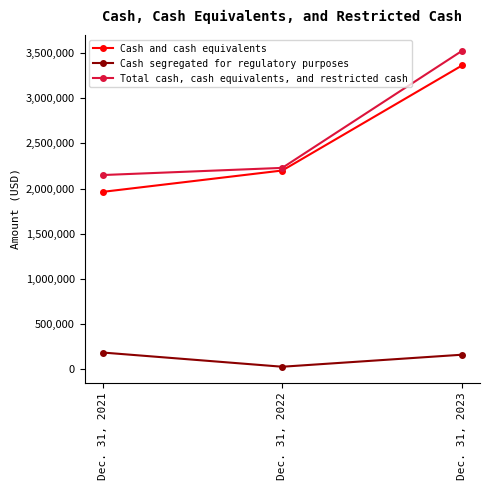

Reading left to right, transcribe all the data shown in this chart.

Cash and cash equivalents: 1963326	2199985	3361801
Cash segregated for regulatory purposes: 186331	29017	162048
Total cash, cash equivalents, and restricted cash: 2149657	2229002	3523849